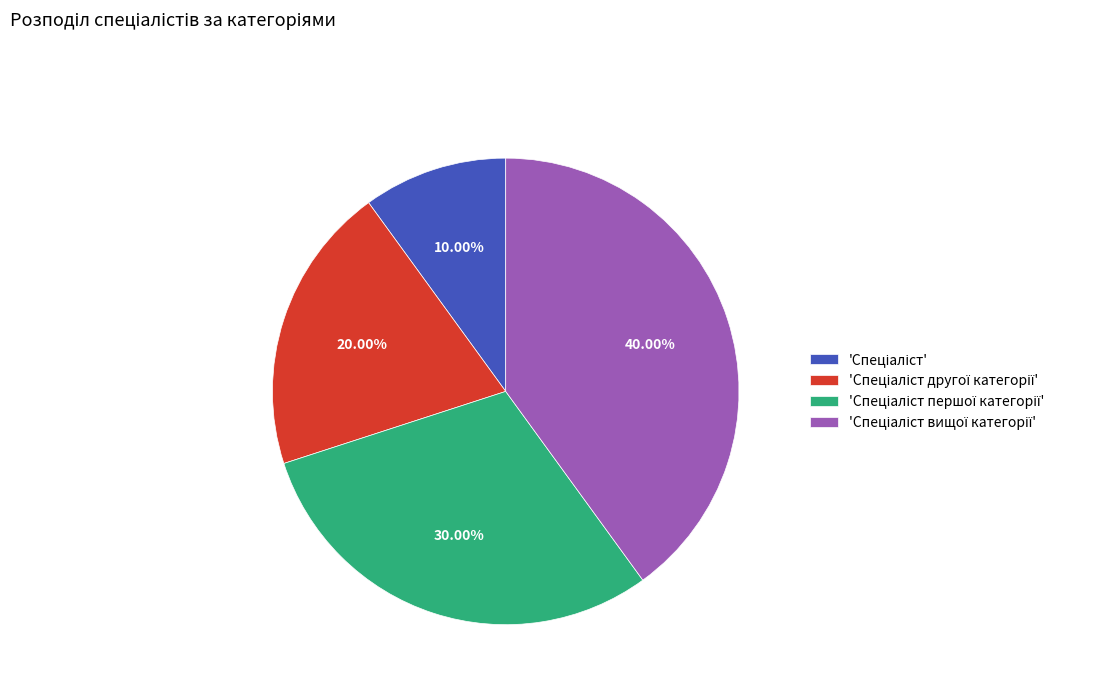

How many slices are in this pie chart?

4